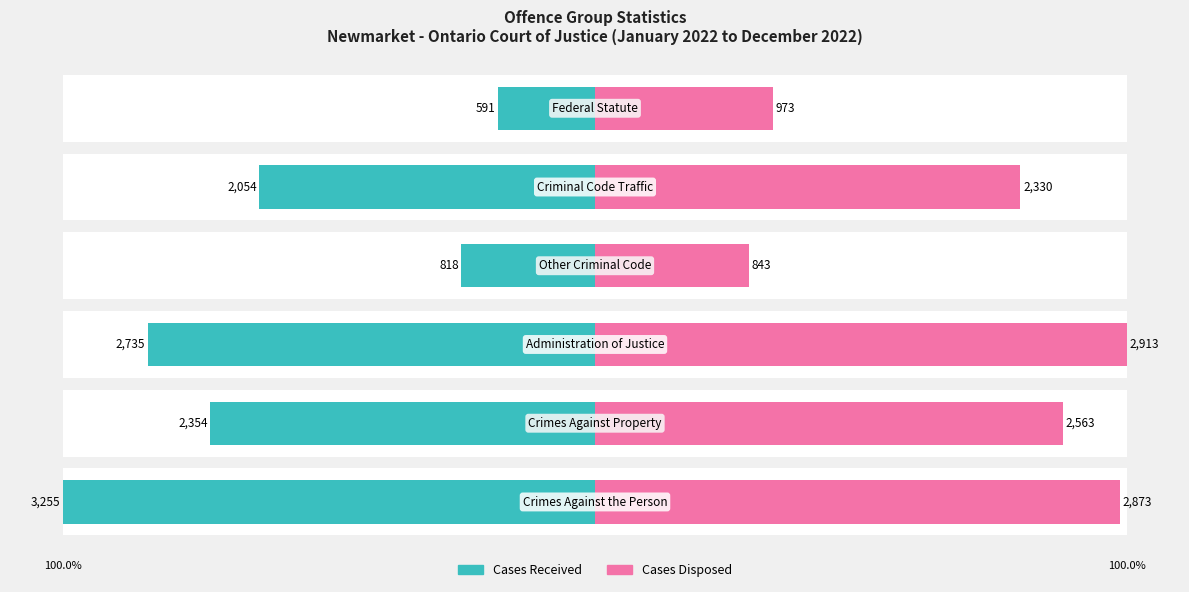

Are the bars horizontal?

Yes